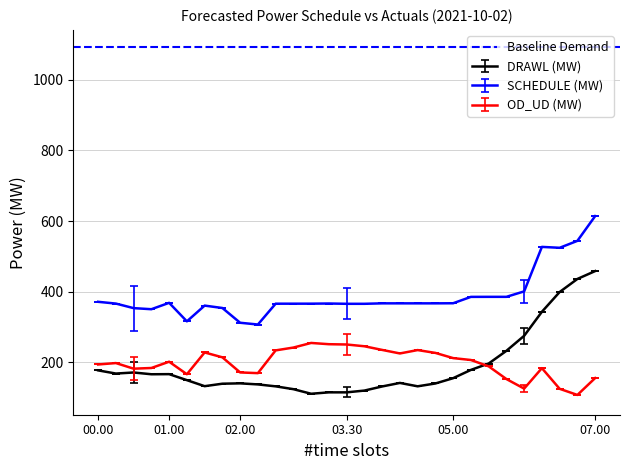

What is the difference between the second highest and second lowest values in the DRAWL (MW) series?

321.1